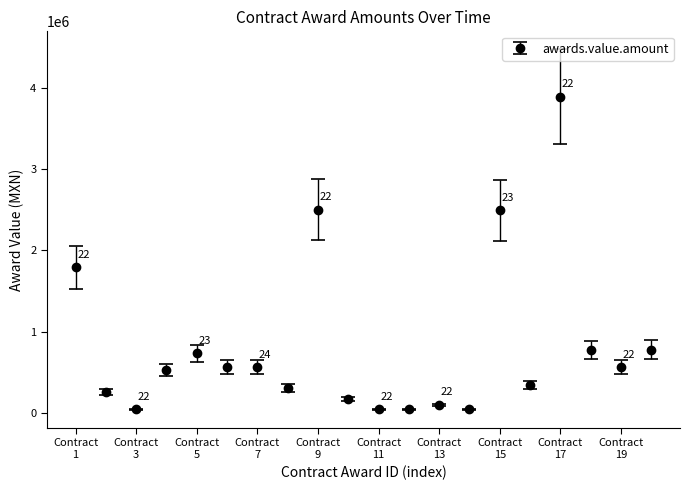

What is the average value?

826128.1